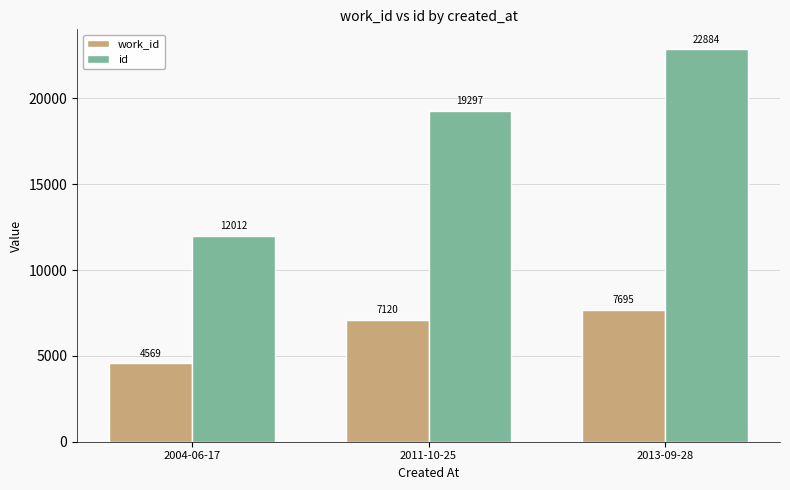

Which label corresponds to the largest value in the chart?

2013-09-28